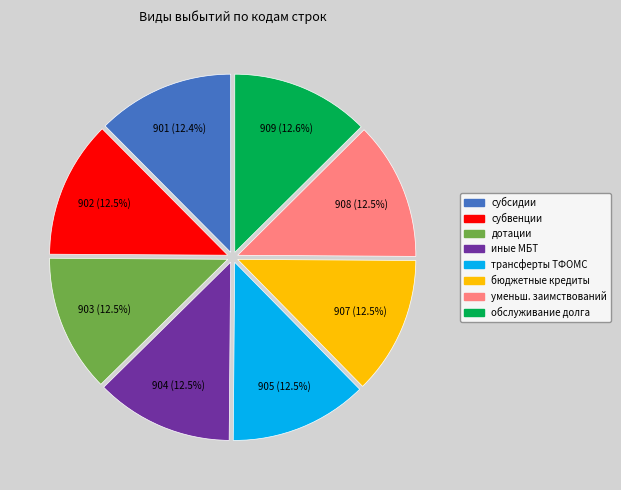

Combined, do бюджетные кредиты and уменьш. заимствований account for over 50%?

No